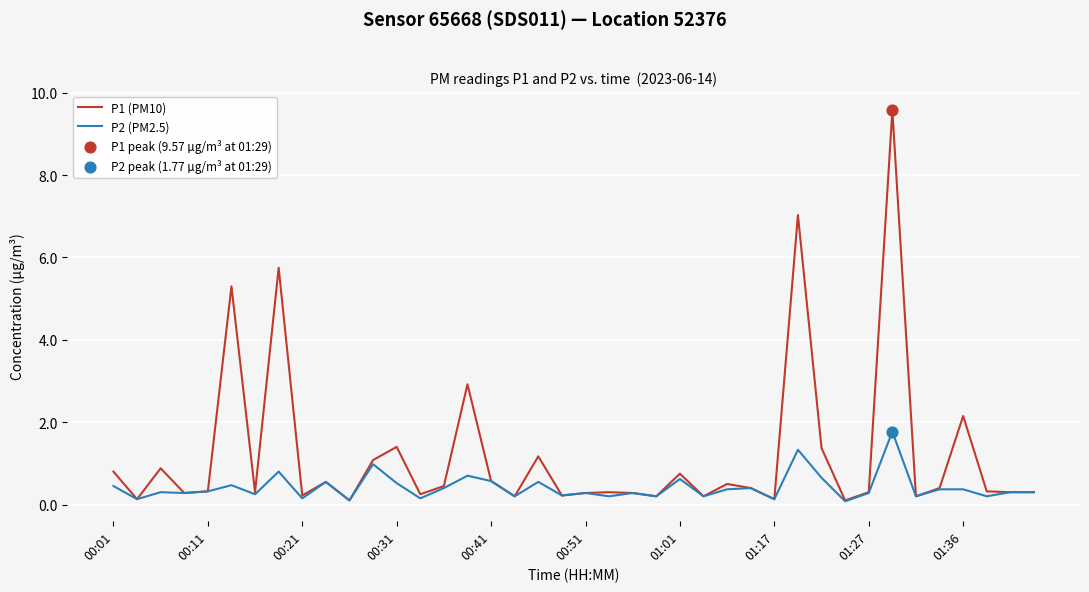

At how many categories does at least one series exceed 4?

4